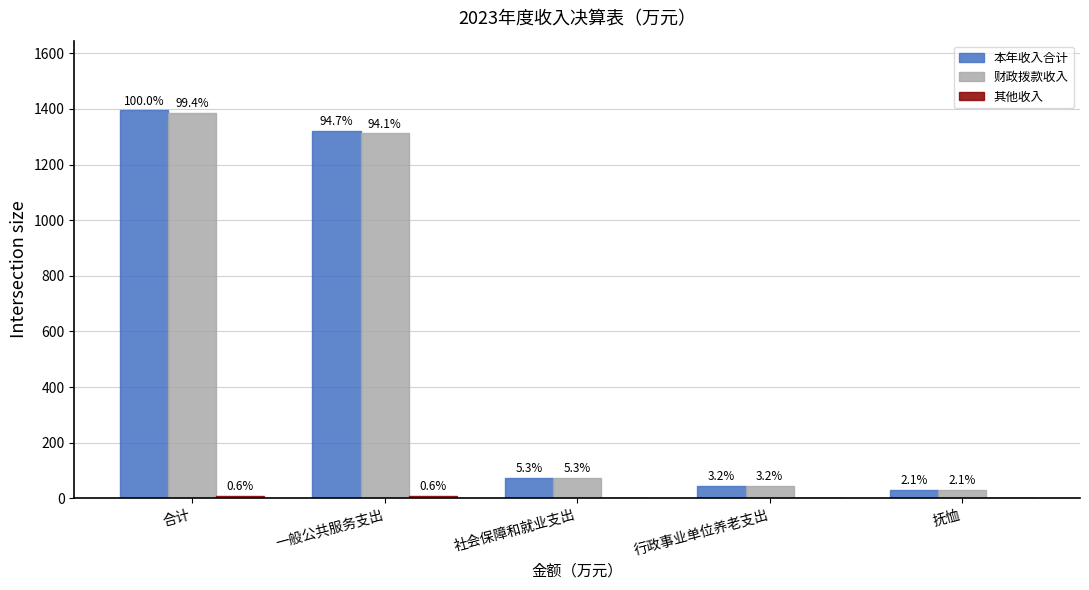

Are the bars grouped side by side (vs. stacked)?

Yes